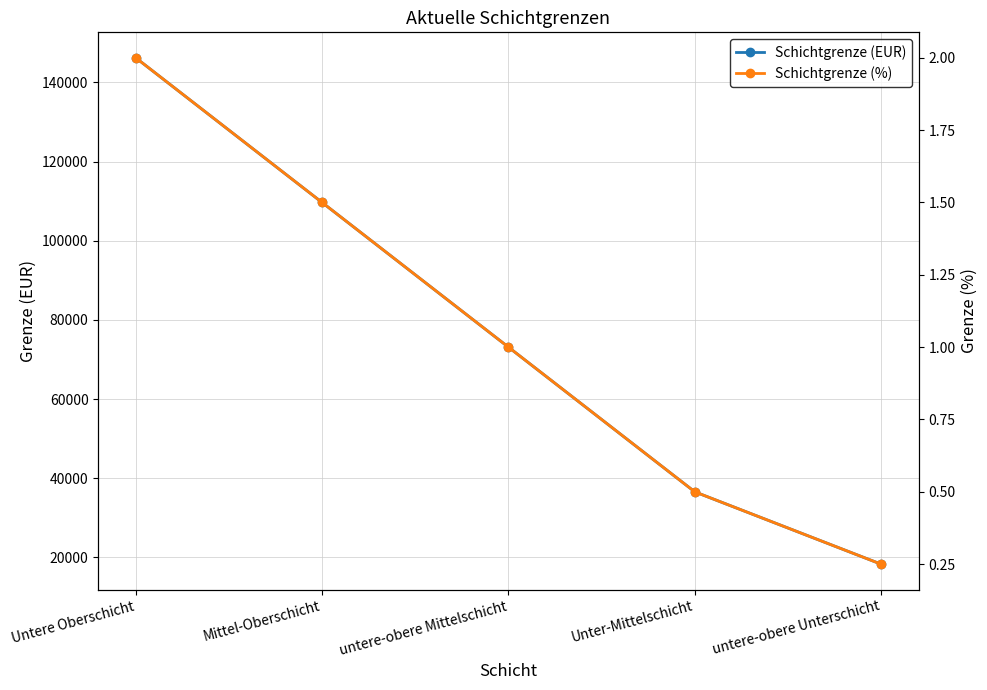

List the series in order of their overall mean, highest first.

Schichtgrenze (EUR), Schichtgrenze (%)